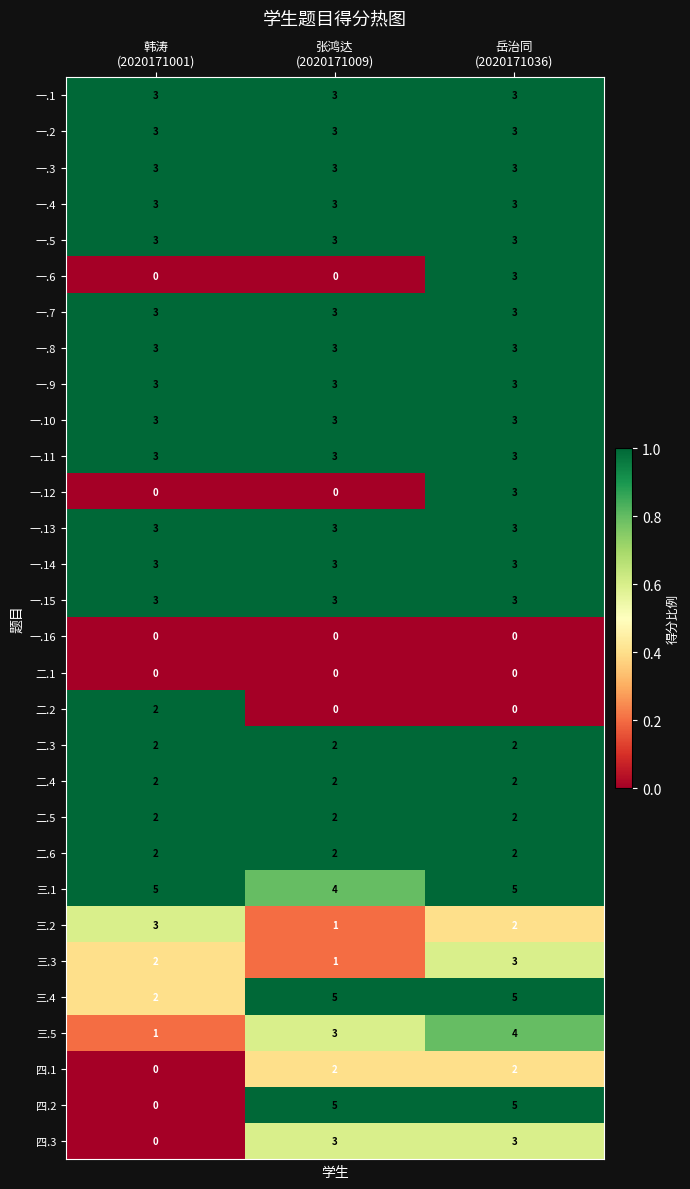

At which category is the sum across all series the highest?

岳治同
(2020171036)